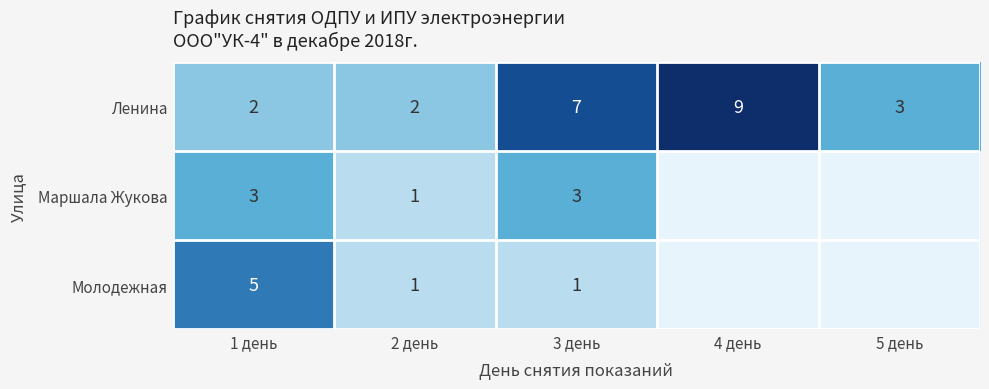

Is the value of Маршала Жукова at 1 день greater than the value of Молодежная at 3 день?

Yes